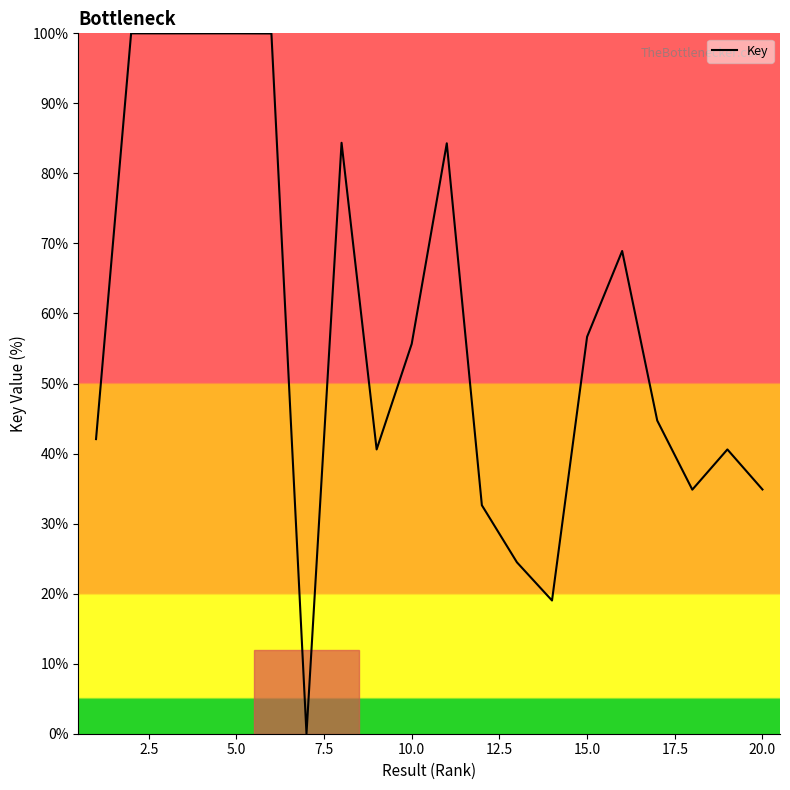

What is the difference between the maximum and minimum values?

100.0